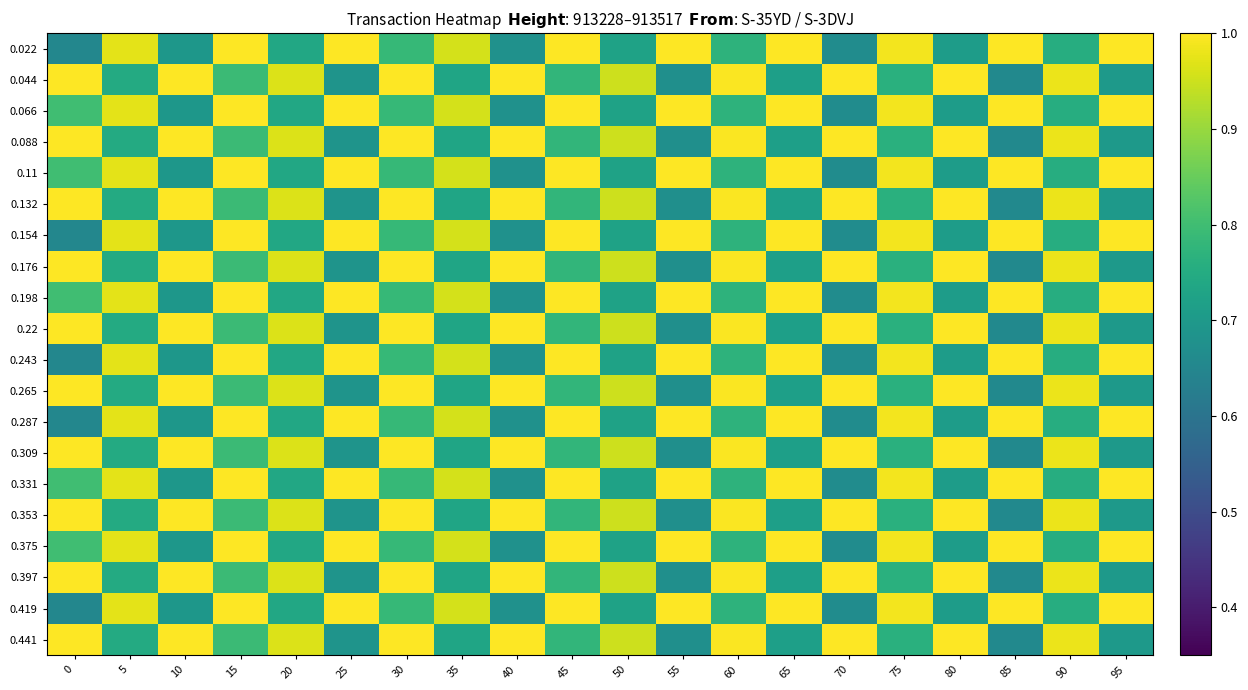

Between 15 and 70, which series saw the biggest shift?

0.198